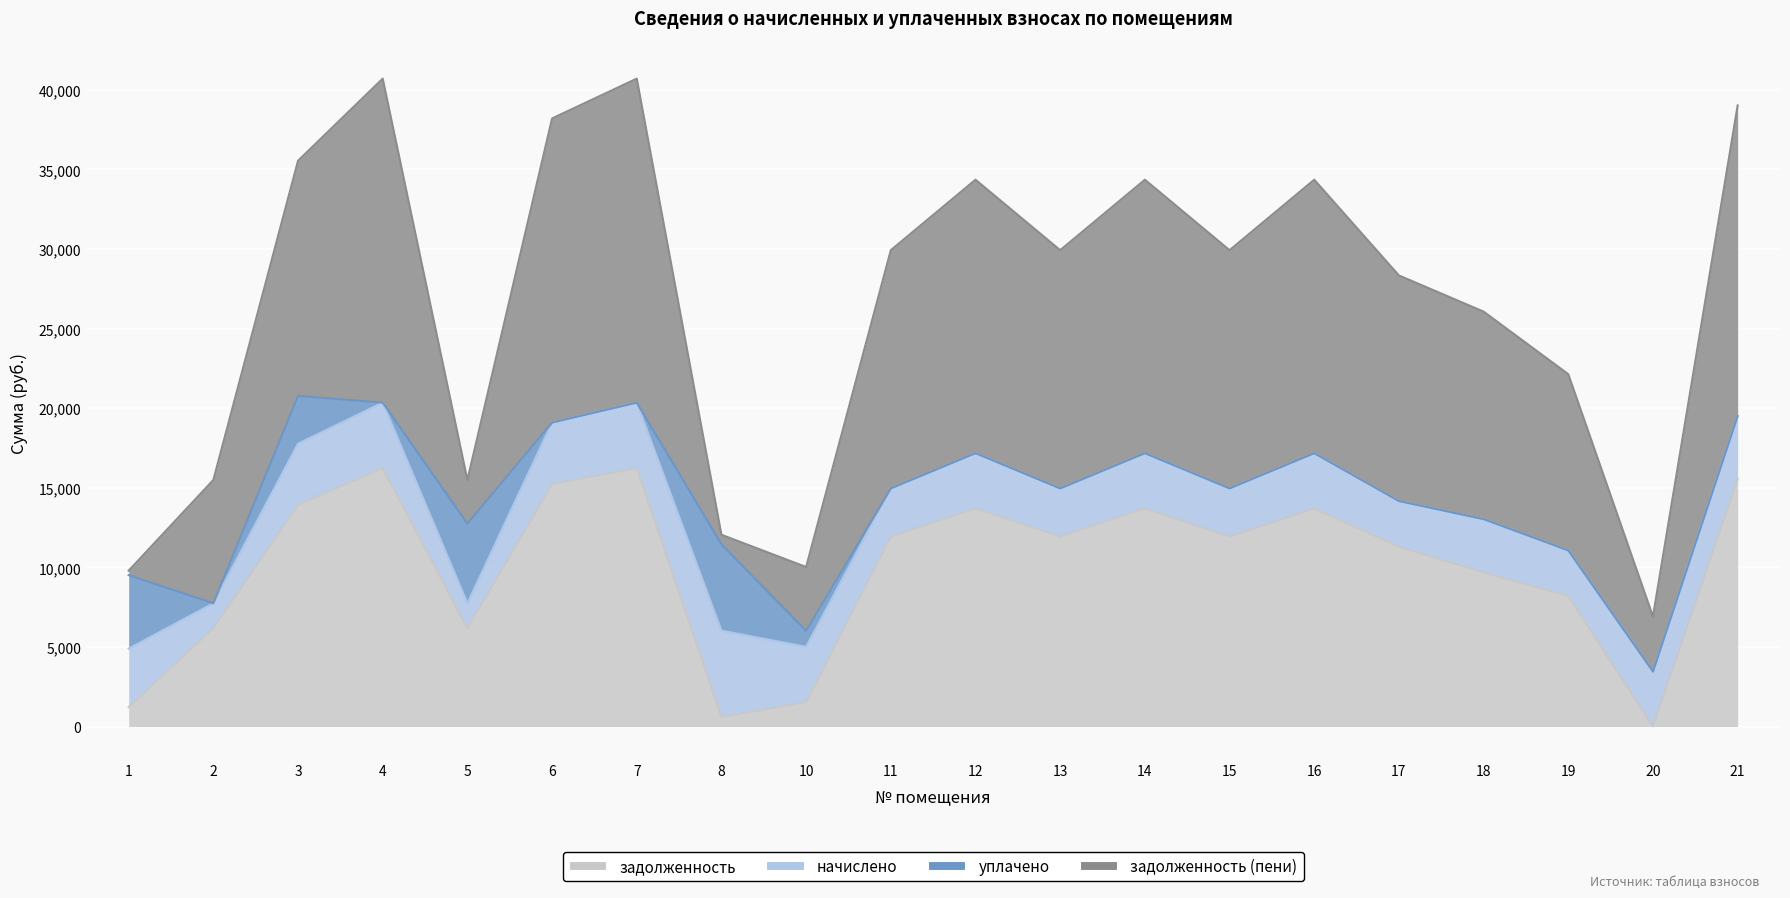

What is the average value of the уплачено series?

951.9